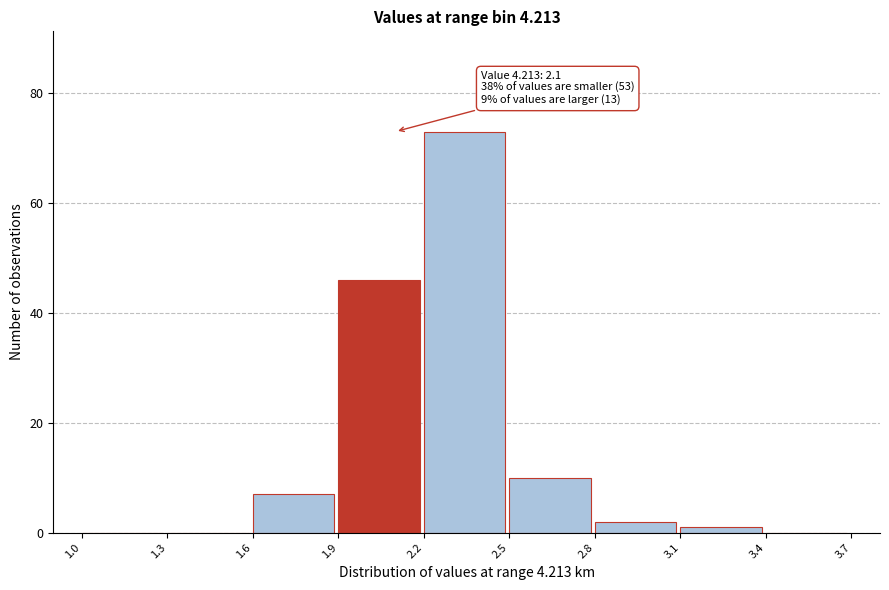

Which range on the x-axis has the tallest bar?

2.2 to 2.5